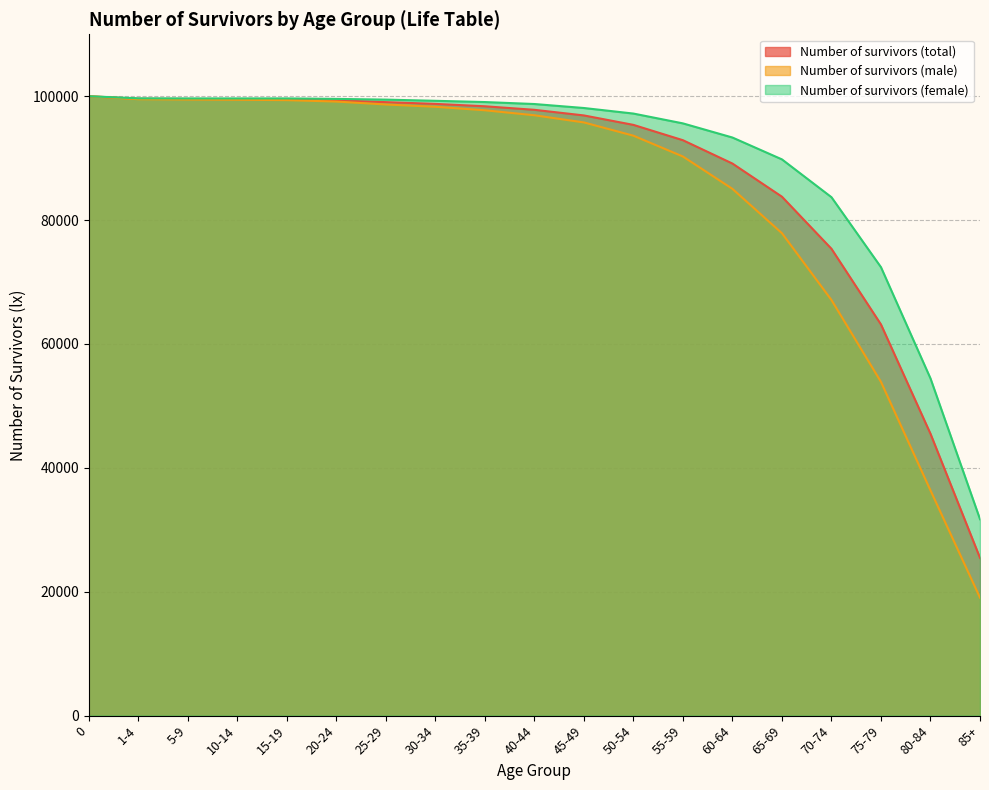

What is the maximum value for Number of survivors (female)?

100000.0